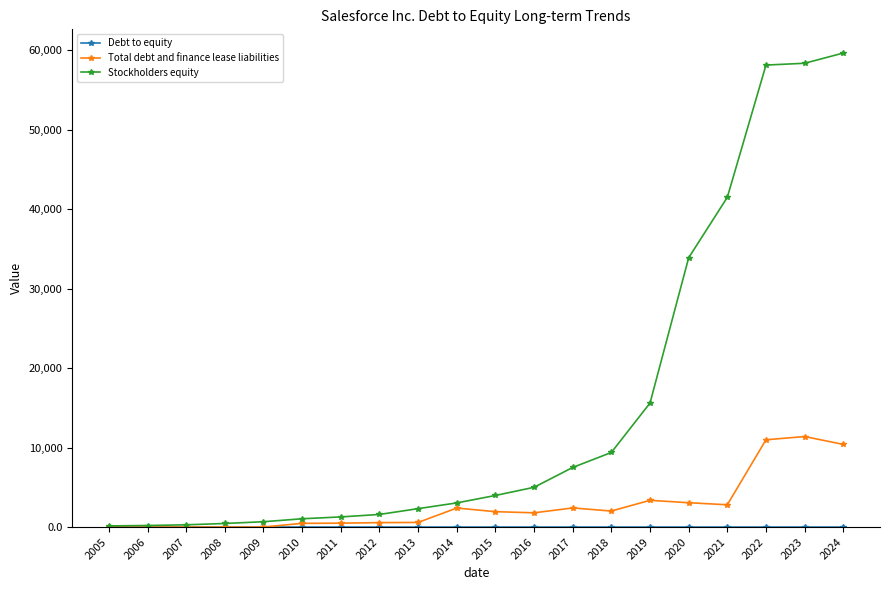

What is the value of the Total debt and finance lease liabilities point at the 5th from the left?

6.0